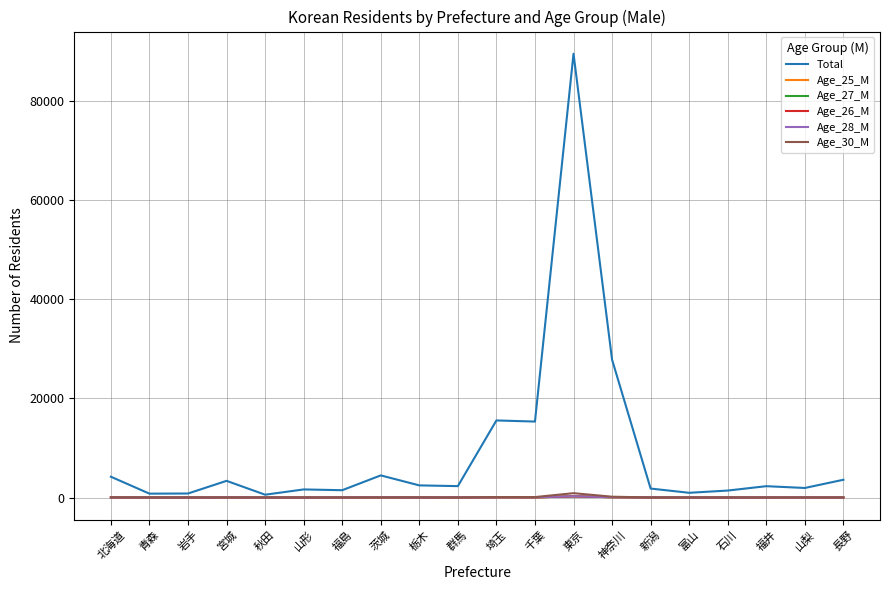

At which category does the chart reach its peak across all series?

東京